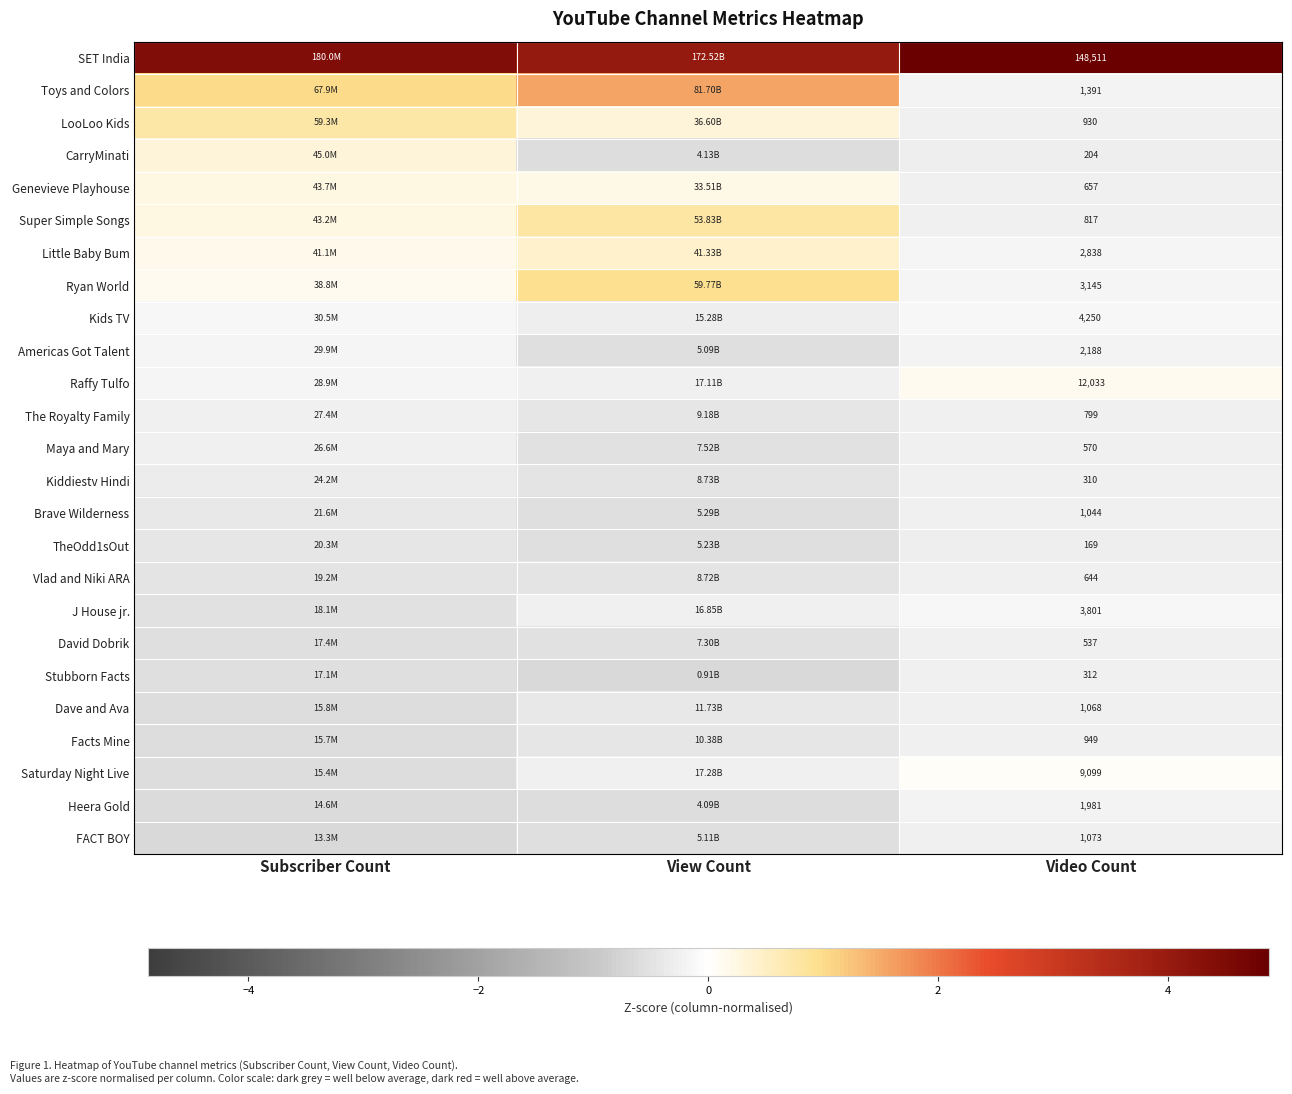

How many values in the Raffy Tulfo series exceed 0?

1